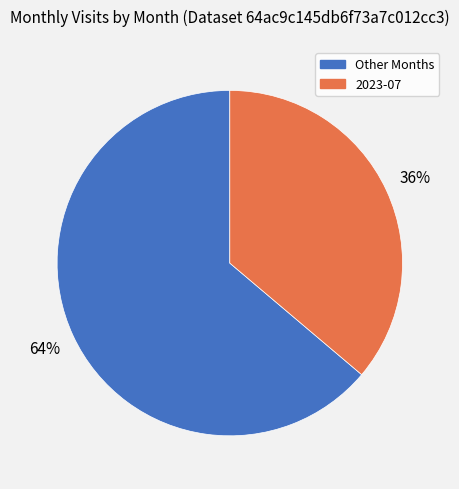

To the nearest percent, what is the average slice percentage?

50%